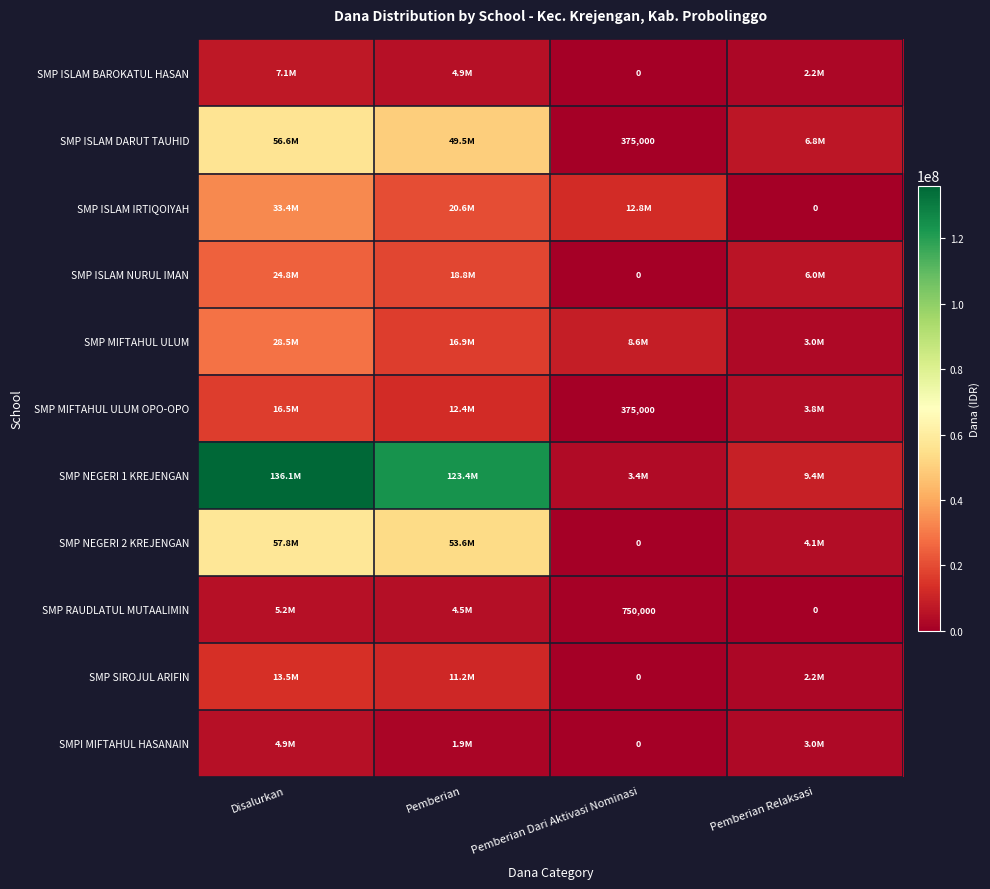

What is the maximum value for SMP ISLAM IRTIQOIYAH?

33375000